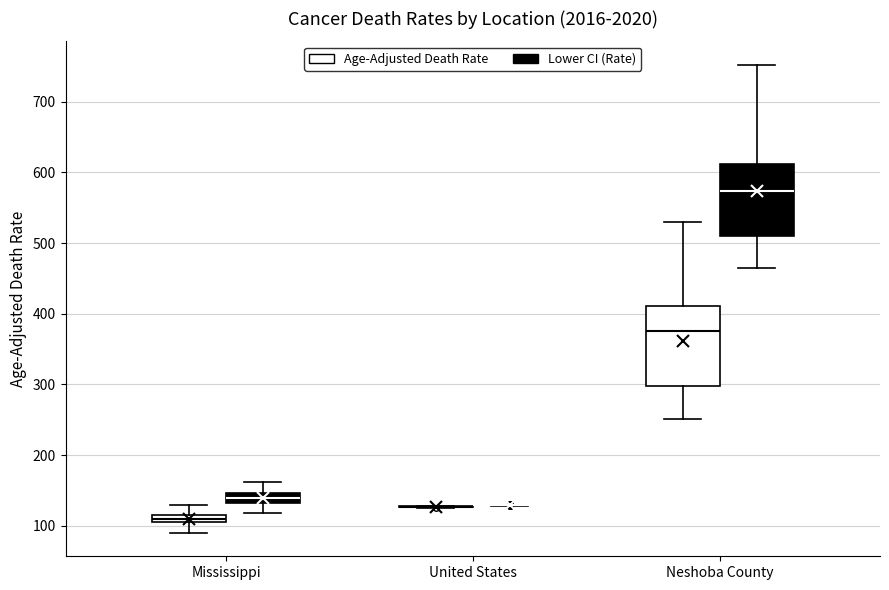

Comparing the boxes themselves (not the whiskers), which one is the tallest?

Neshoba County (Age-Adjusted Death Rate)